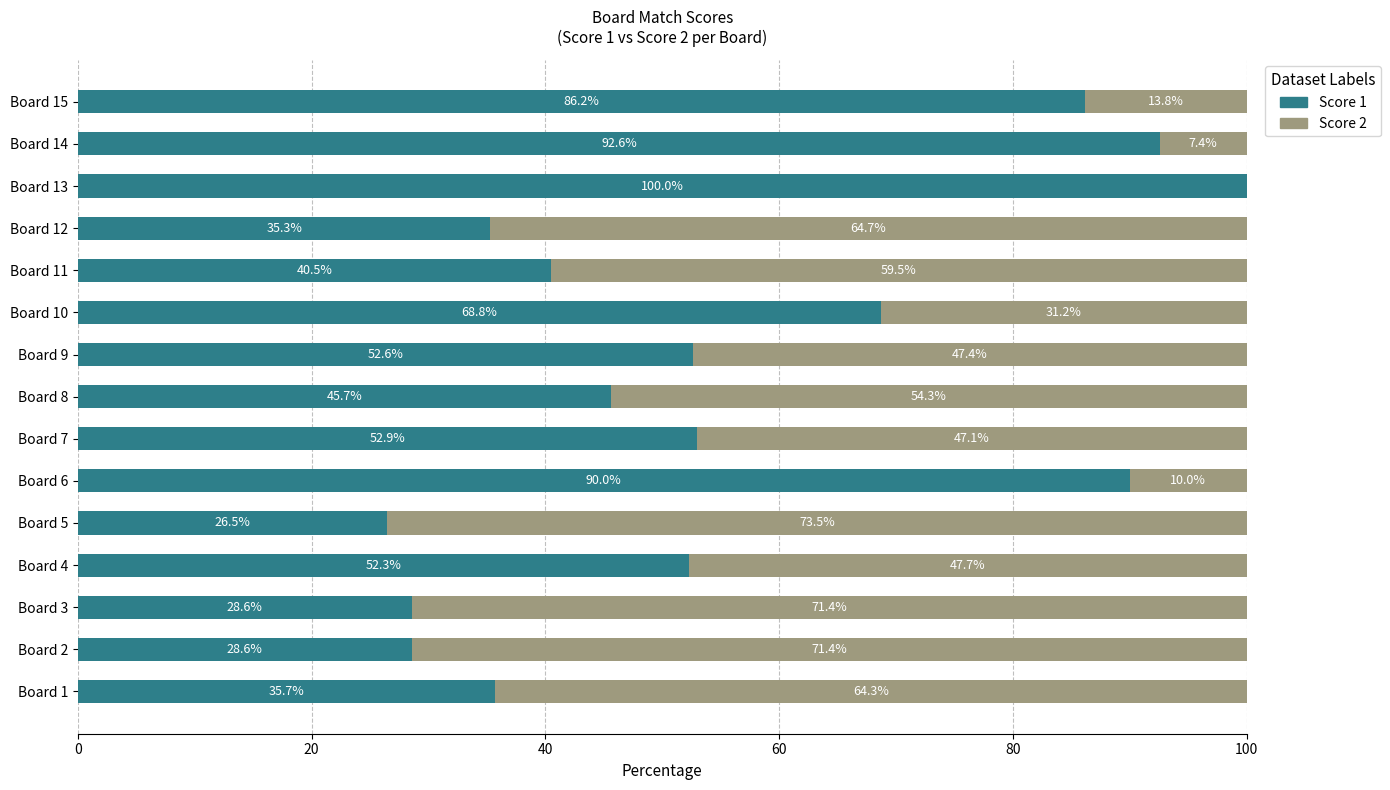

The Score 1 series shows 35.3 at Board 12. True or false?

True